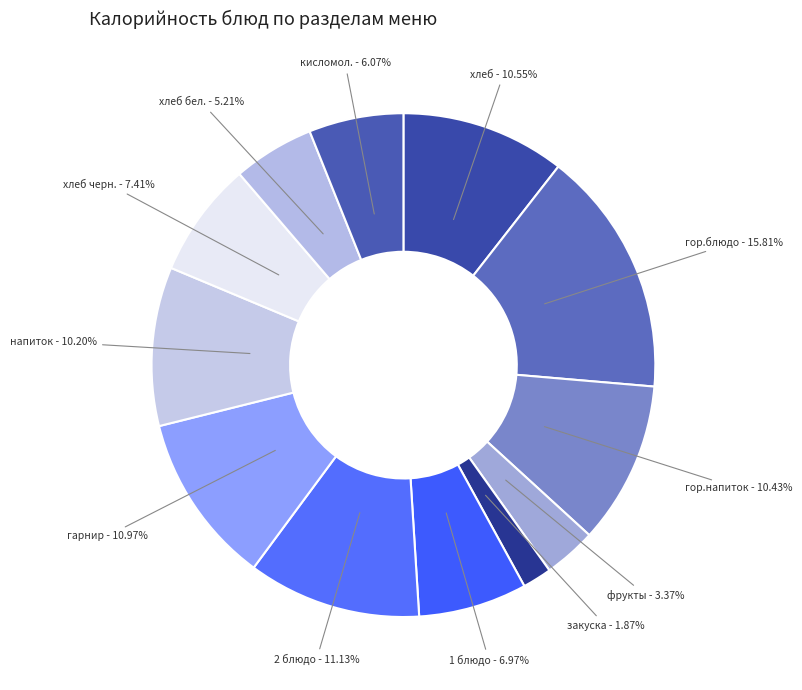

Combined, what portion of the pie is 2 блюдо and 1 блюдо?

18.1%